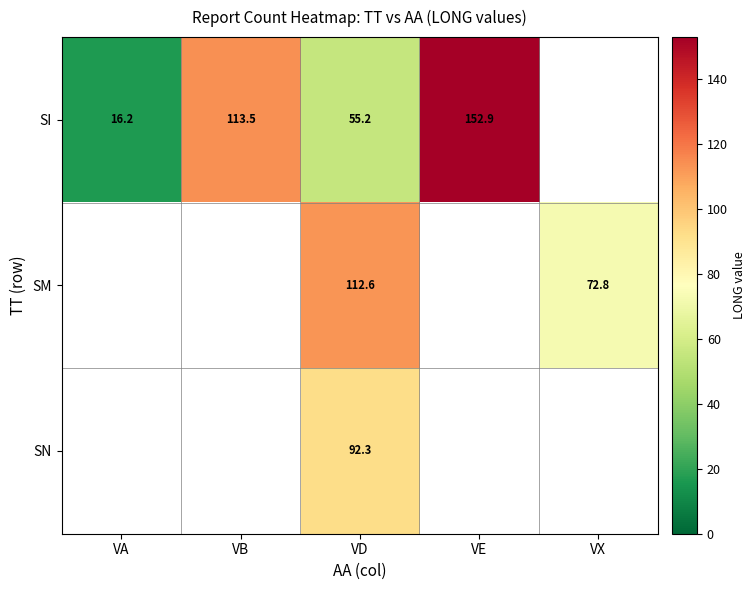

The value of SN at VD is 92.3. True or false?

True